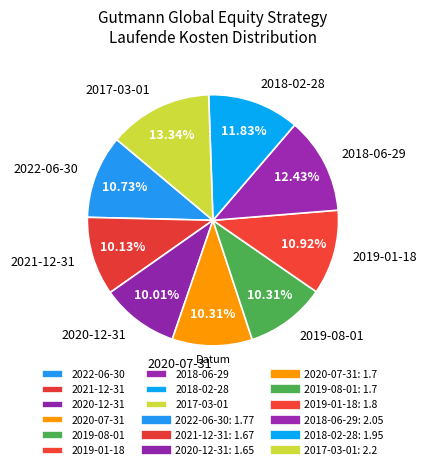

Is it true that 2019-01-18 is 11% of the pie?

True